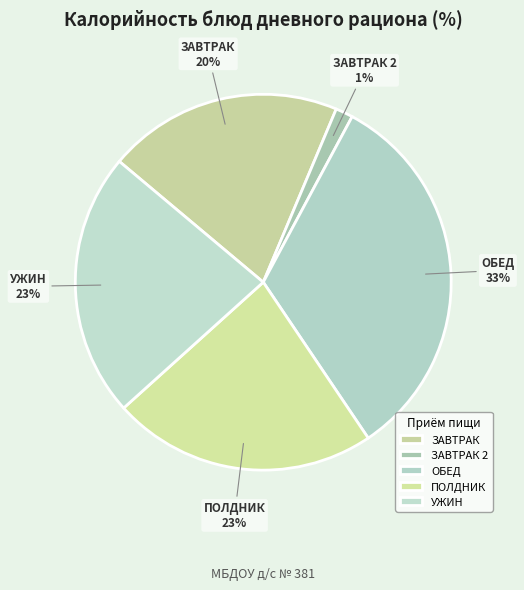

Is there any slice that represents more than half of the pie?

No